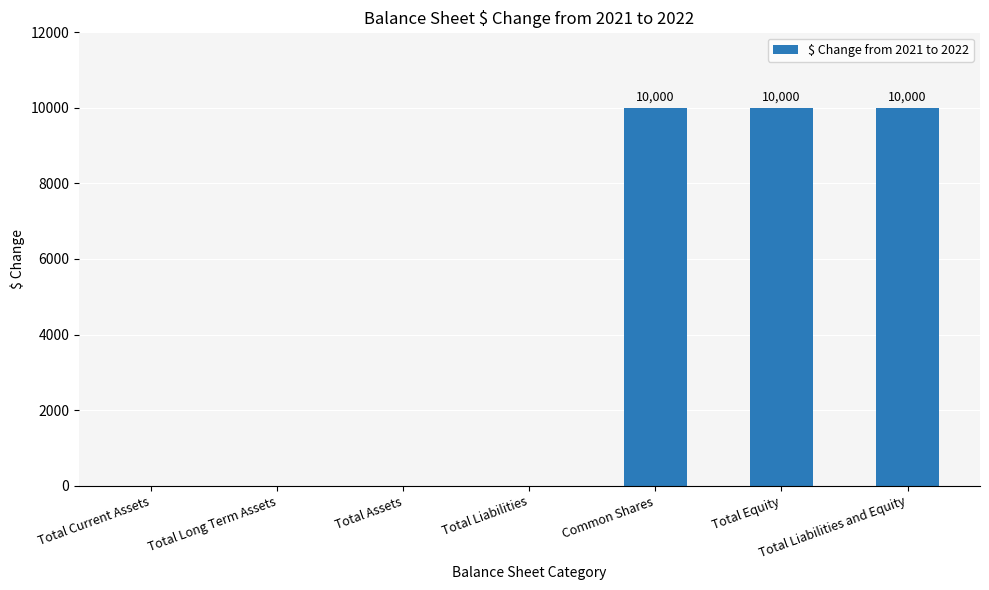

Reading left to right, list all the values displayed in this chart.

Total Current Assets=0	Total Long Term Assets=0	Total Assets=0	Total Liabilities=0	Common Shares=10000	Total Equity=10000	Total Liabilities and Equity=10000